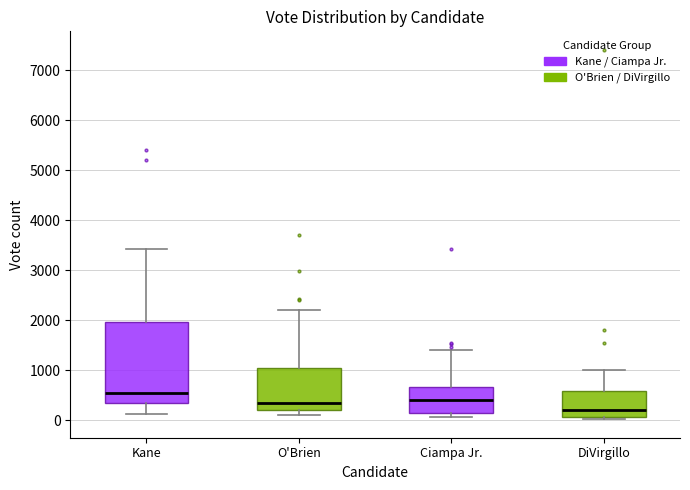

Comparing the boxes themselves (not the whiskers), which one is the tallest?

Kane